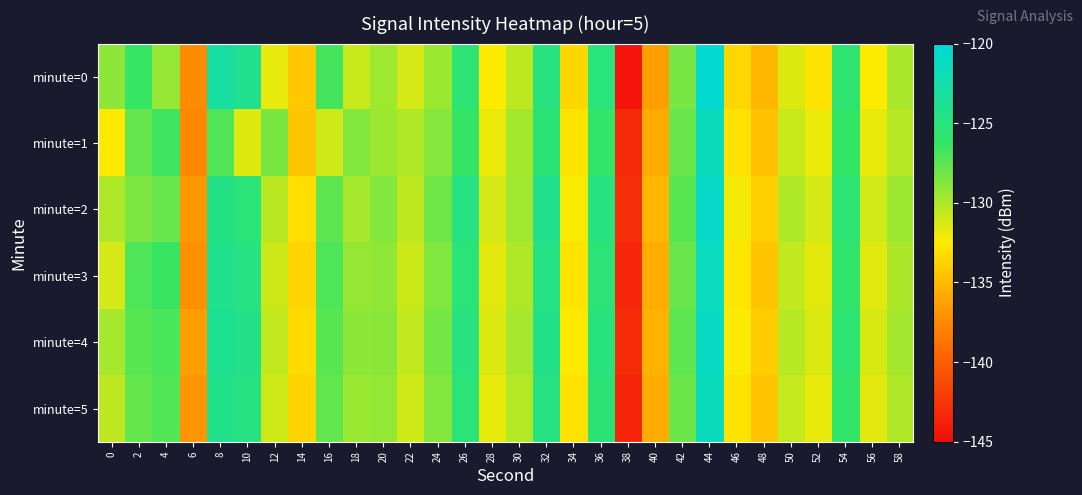

Rank the series by their maximum value, from lowest to highest.

minute=1, minute=5, minute=3, minute=4, minute=2, minute=0